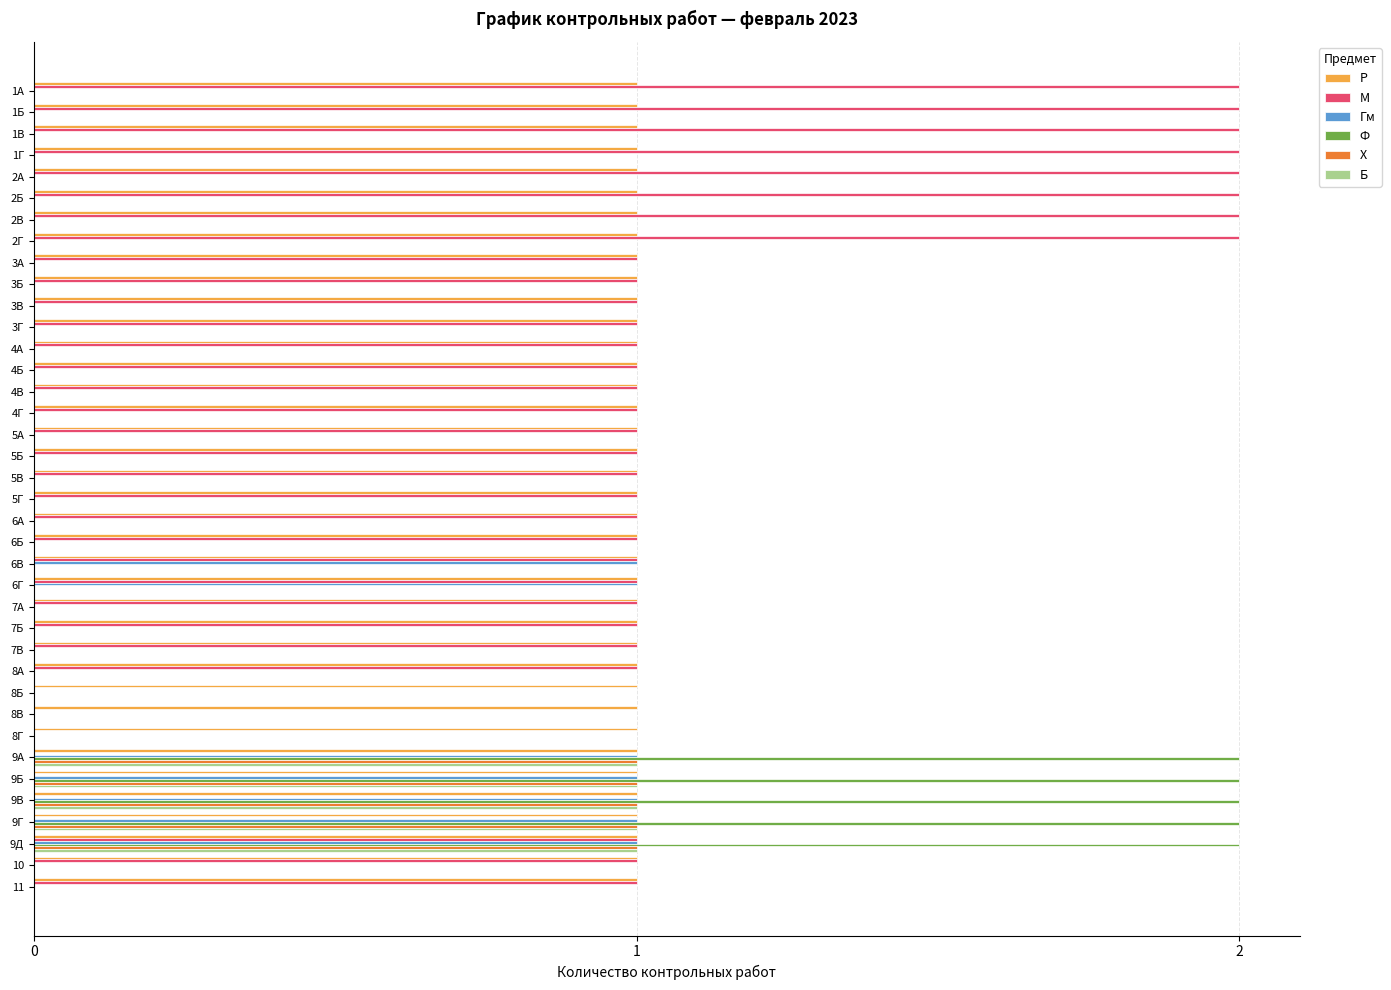

At which category is the sum across all series the highest?

9Д